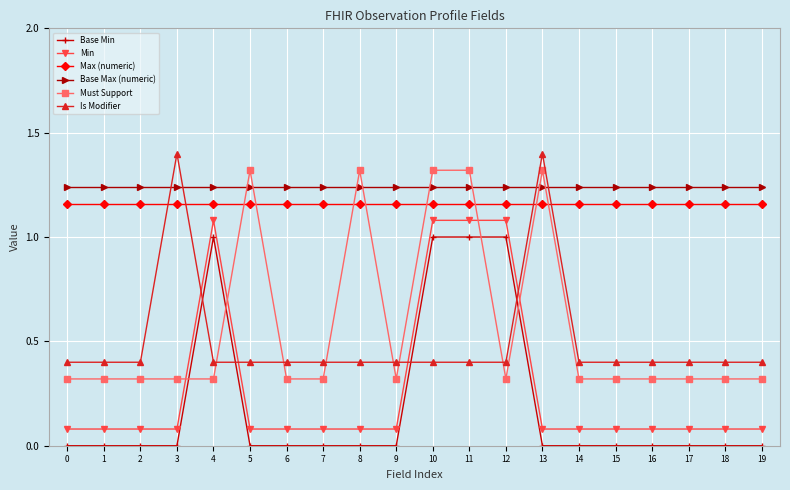

True or false: Min and Max (numeric) cross at least once.

False